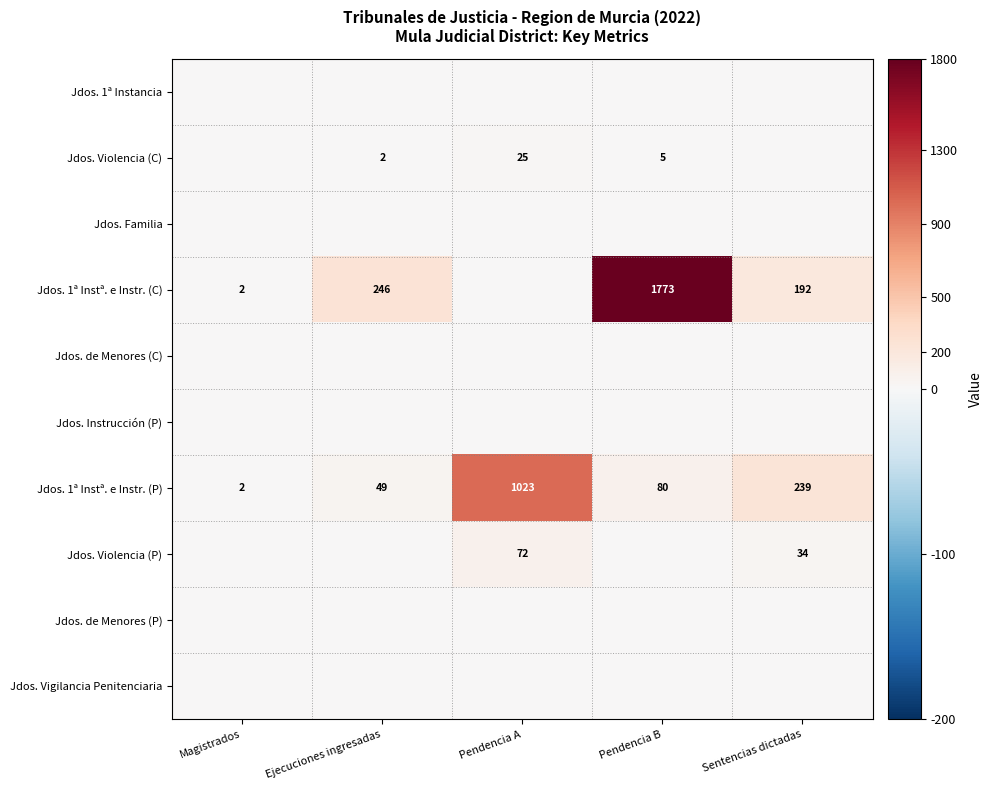

What is the sum of the Jdos. 1ª Instª. e Instr. (P) values at Ejecuciones ingresadas and Sentencias dictadas?

288